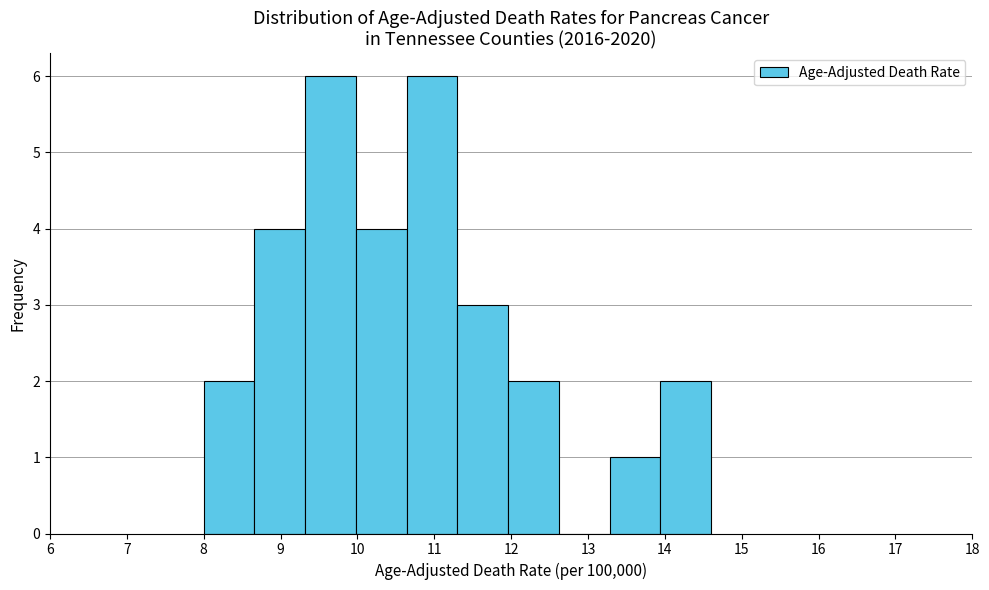

Reading left to right, transcribe this chart: for each bar, give the range it covers on the x-axis and its height. Neither the bar edges nor the heights are printed on the chart, so give them approximately, as read against the axes.

8.00 to 8.66: 2
8.66 to 9.32: 4
9.32 to 9.98: 6
9.98 to 10.64: 4
10.64 to 11.30: 6
11.30 to 11.96: 3
11.96 to 12.62: 2
12.62 to 13.28: 0
13.28 to 13.94: 1
13.94 to 14.60: 2